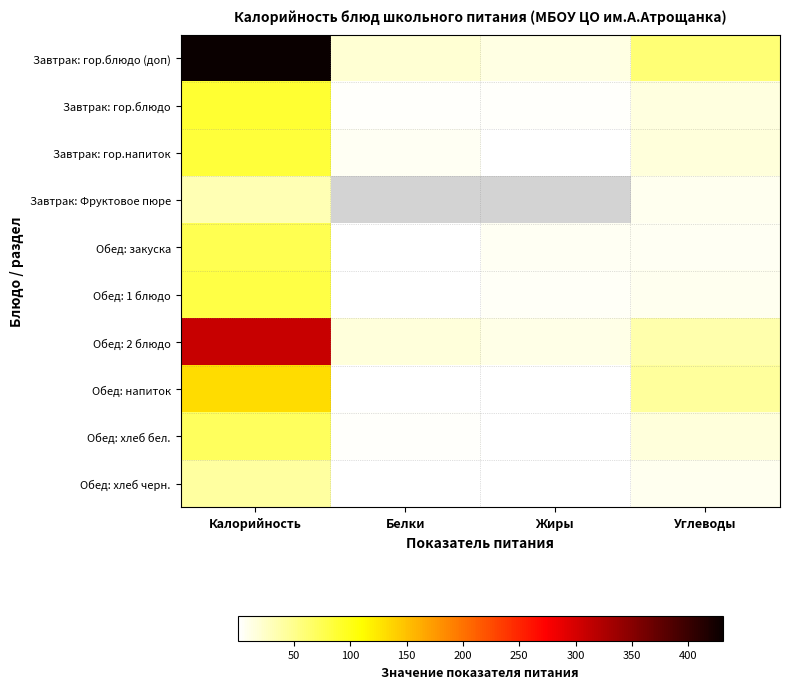

List the series in order of their peak value, lowest first.

Завтрак: Фруктовое пюре, Обед: хлеб черн., Обед: хлеб бел., Обед: закуска, Обед: 1 блюдо, Завтрак: гор.напиток, Завтрак: гор.блюдо, Обед: напиток, Обед: 2 блюдо, Завтрак: гор.блюдо (доп)